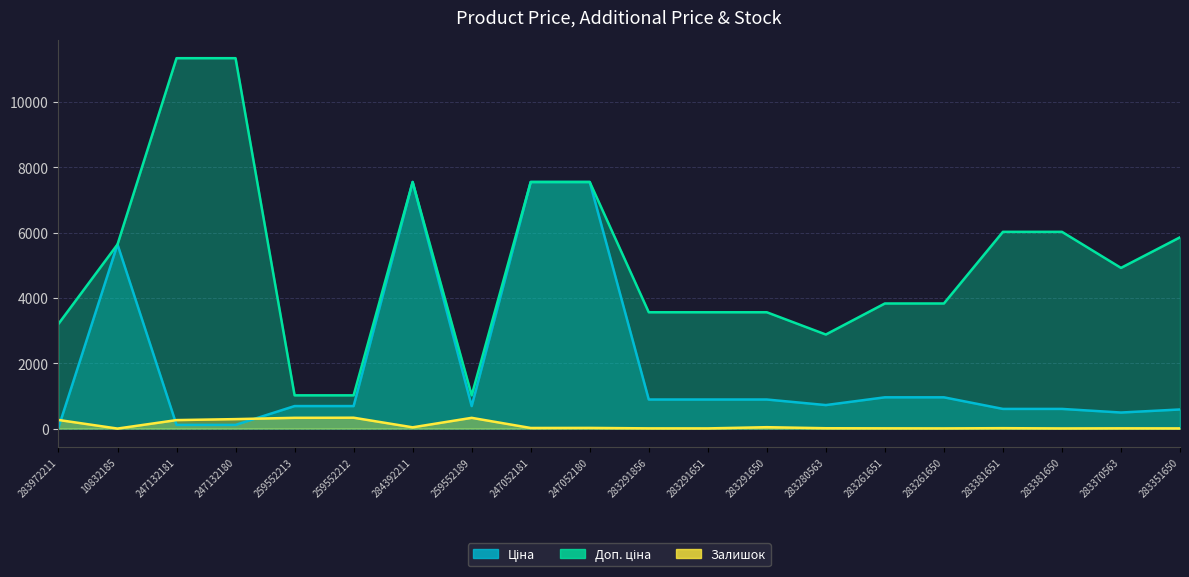

What is the minimum value shown in the chart?

1.0